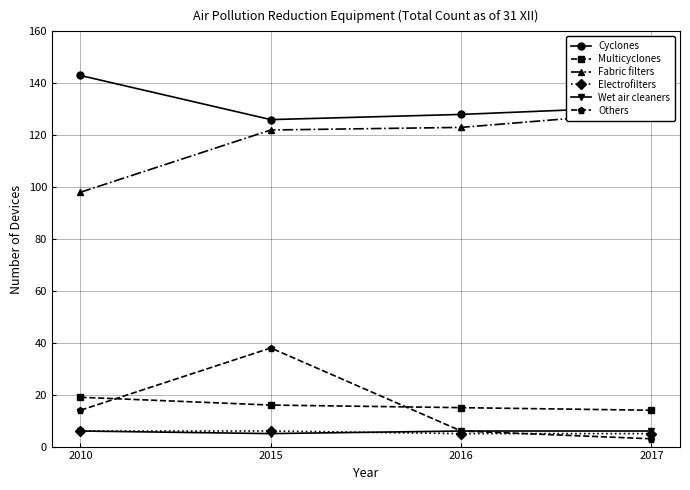

What are all the series names shown in the legend?

Cyclones, Multicyclones, Fabric filters, Electrofilters, Wet air cleaners, Others